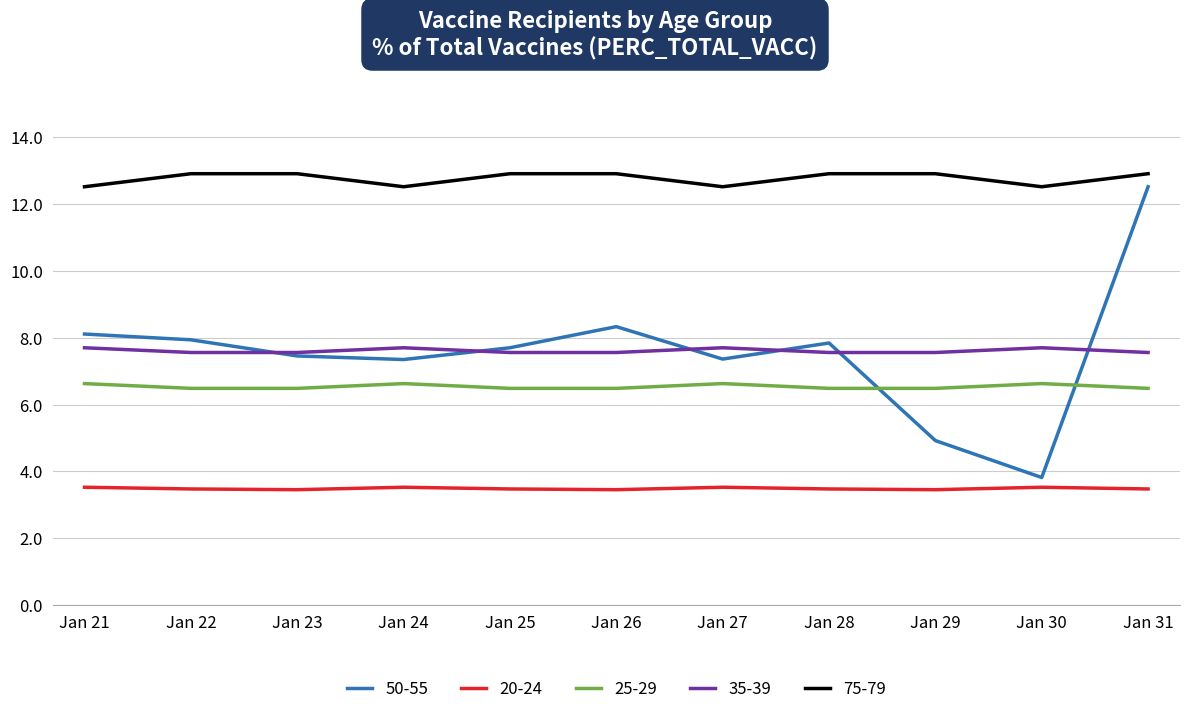

Which series has the largest total across all categories?

75-79